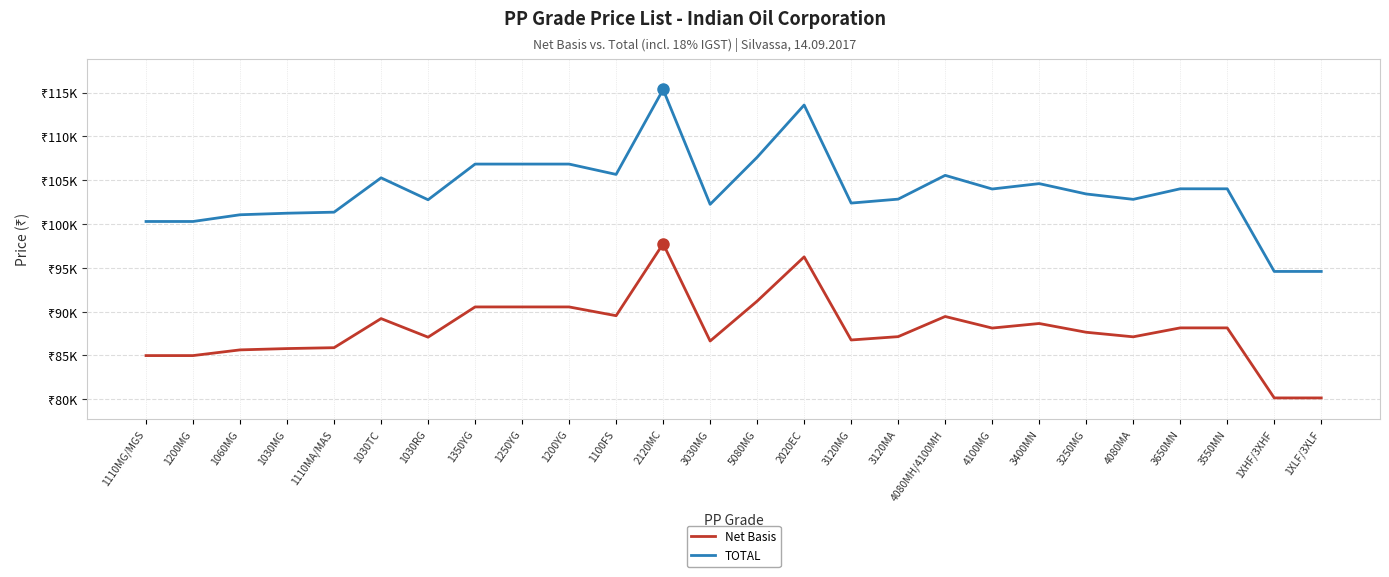

Is this an area chart (filled region under the line)?

No